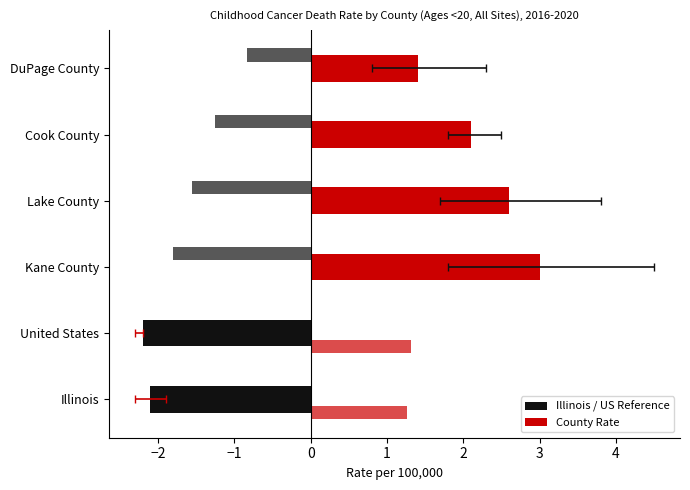

What is the label of the 6th bar from the right?

Illinois